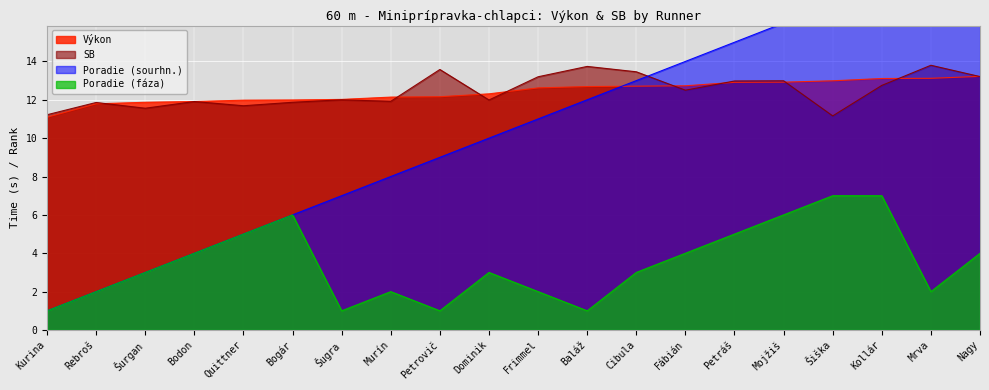

At which category does the chart reach its minimum across all series?

Kurina